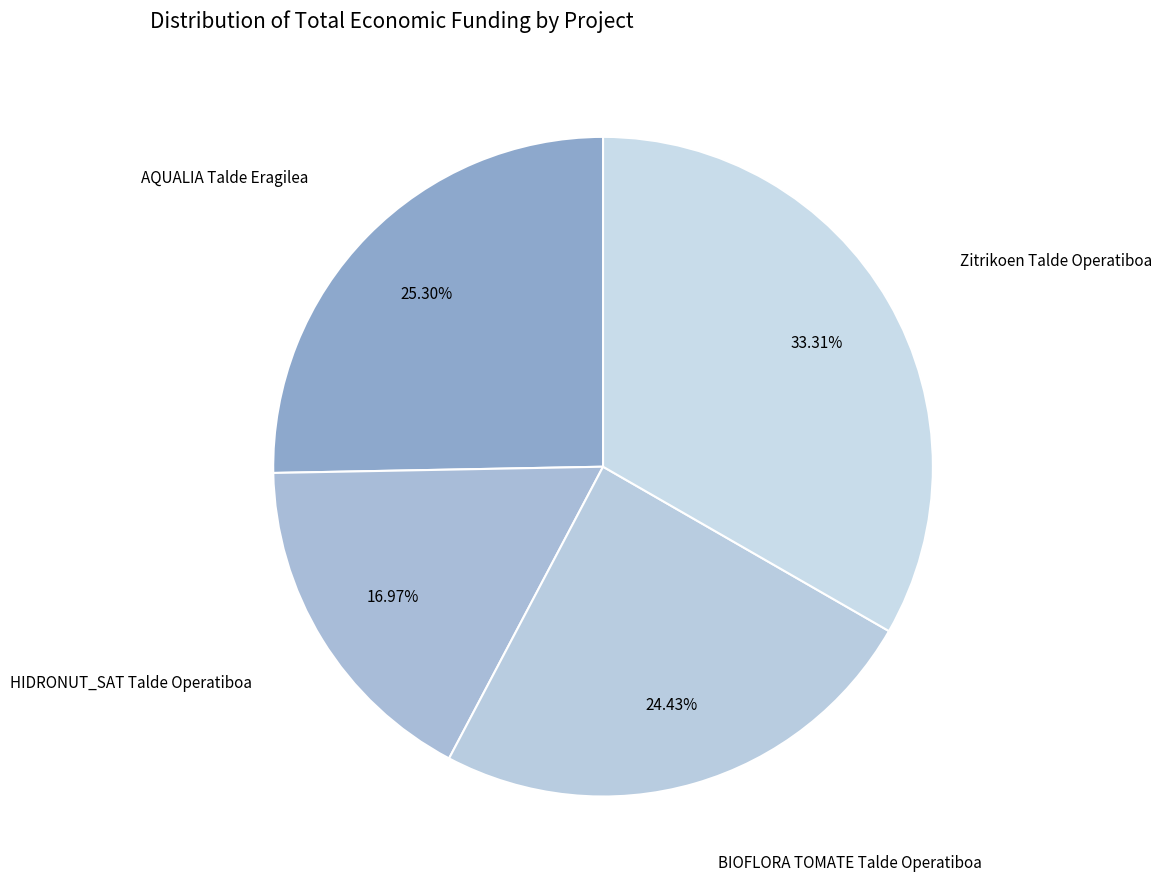

The BIOFLORA TOMATE Talde Operatiboa slice represents 24% of the pie. True or false?

True